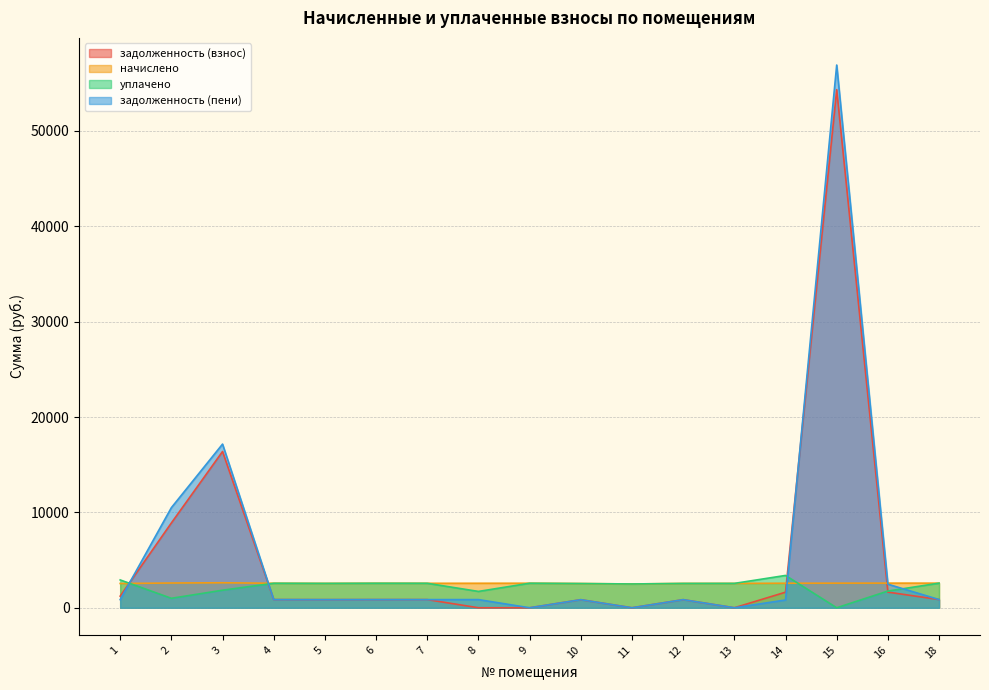

What is the total value across all series at 15?

113832.6